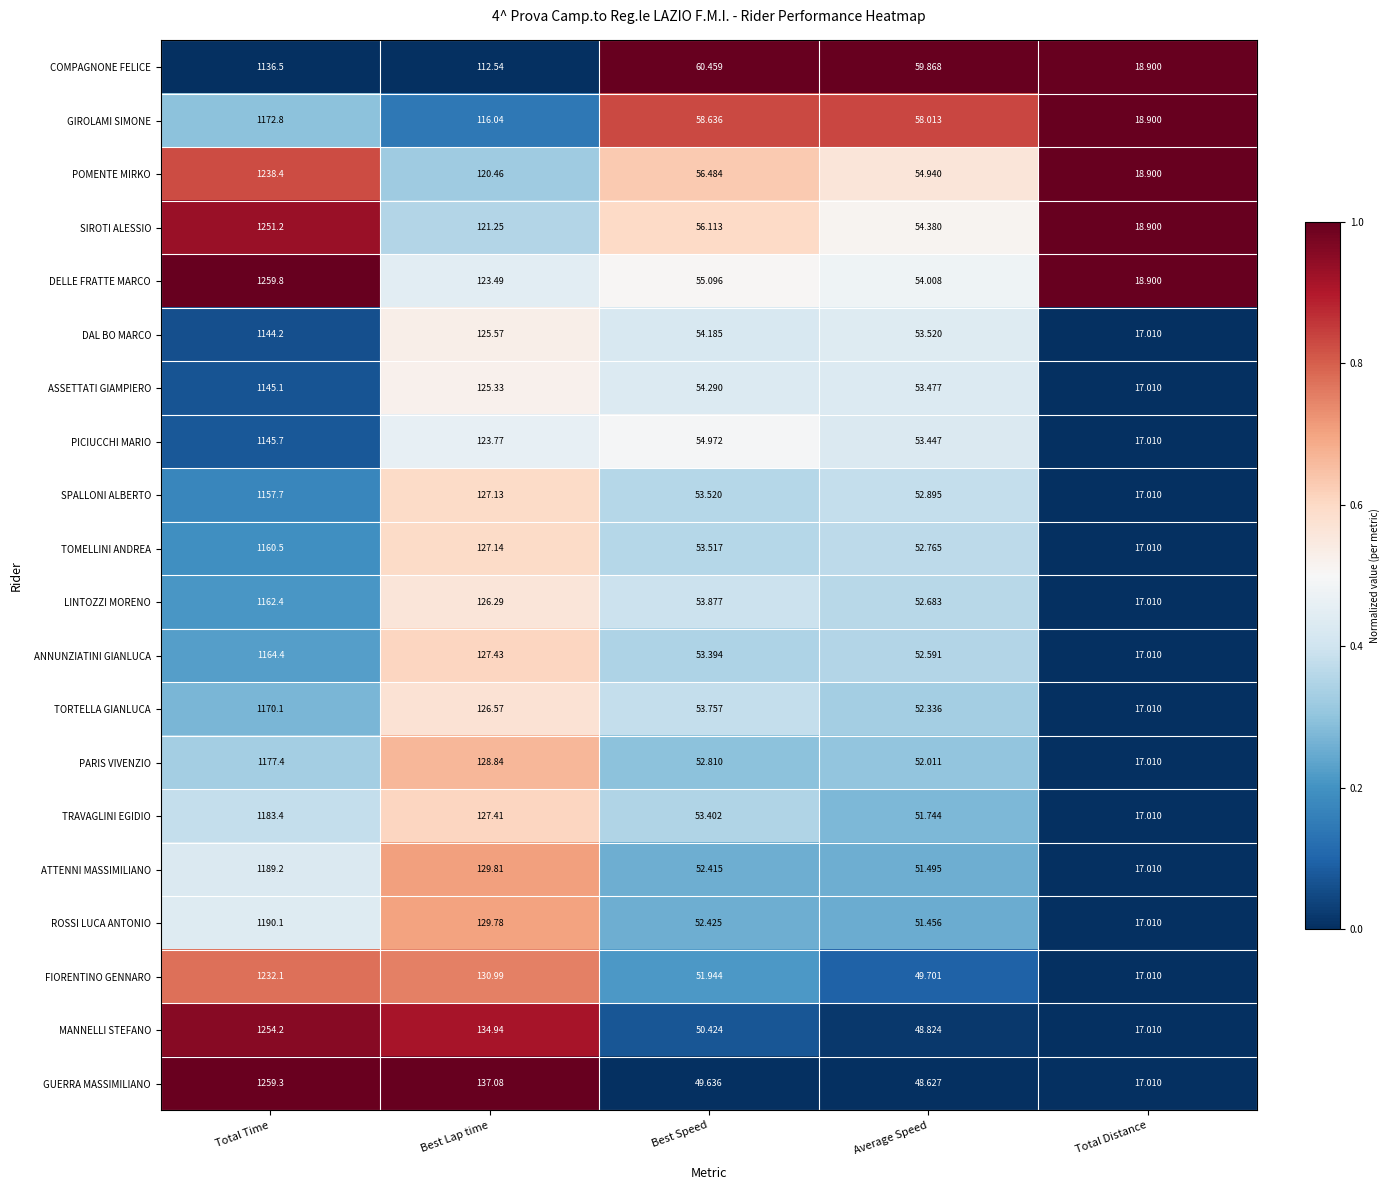

At which label does GUERRA MASSIMILIANO reach its peak?

Total Time